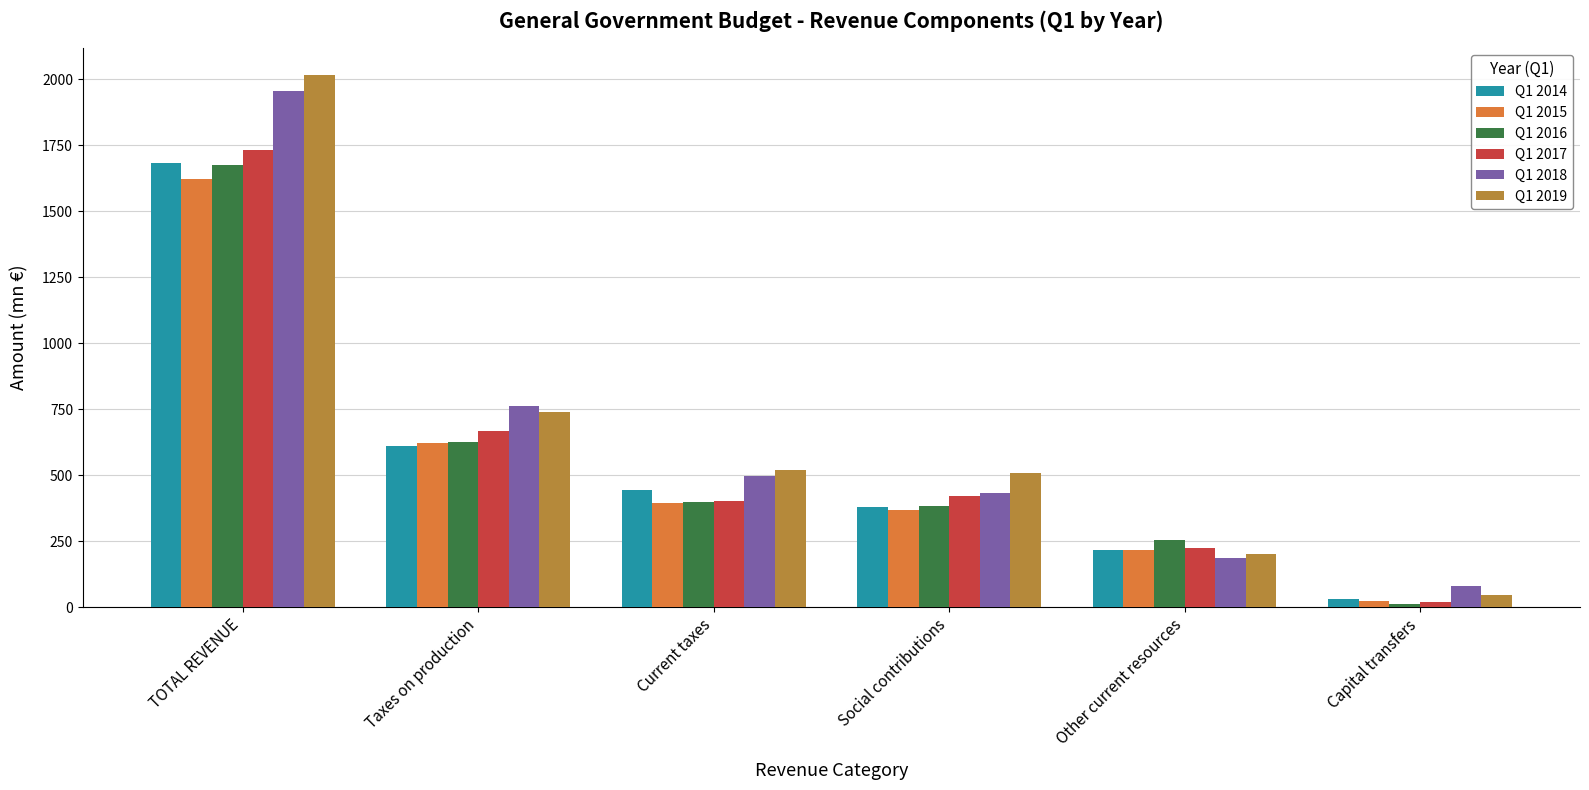

What is the total value across all series at Capital transfers?

211.4